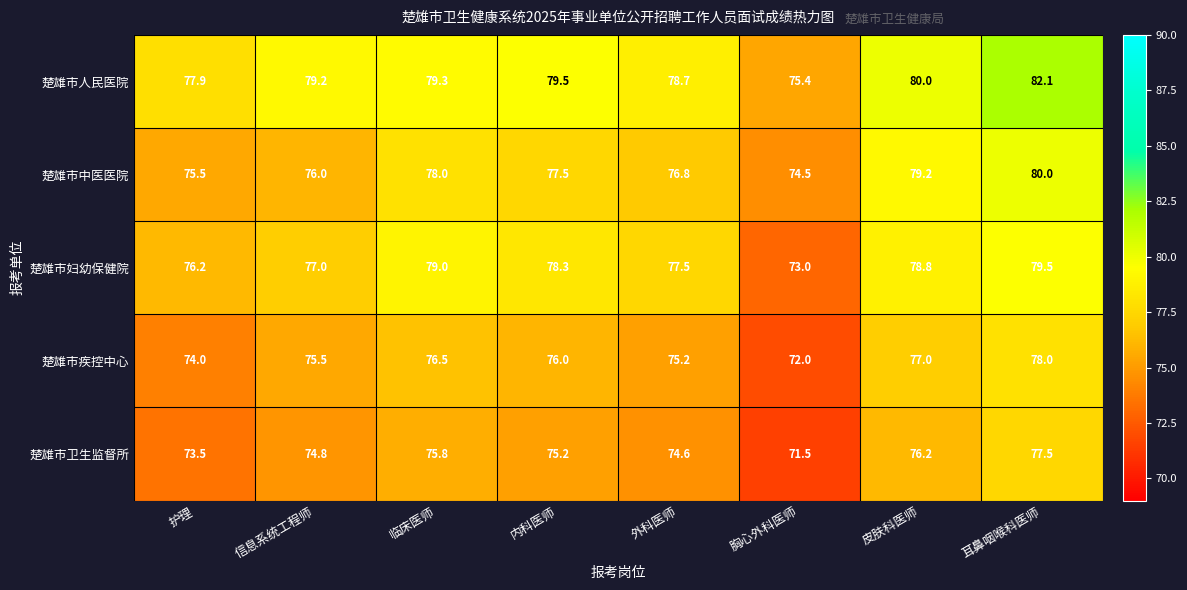

List the series in order of their peak value, highest first.

楚雄市人民医院, 楚雄市中医医院, 楚雄市妇幼保健院, 楚雄市疾控中心, 楚雄市卫生监督所